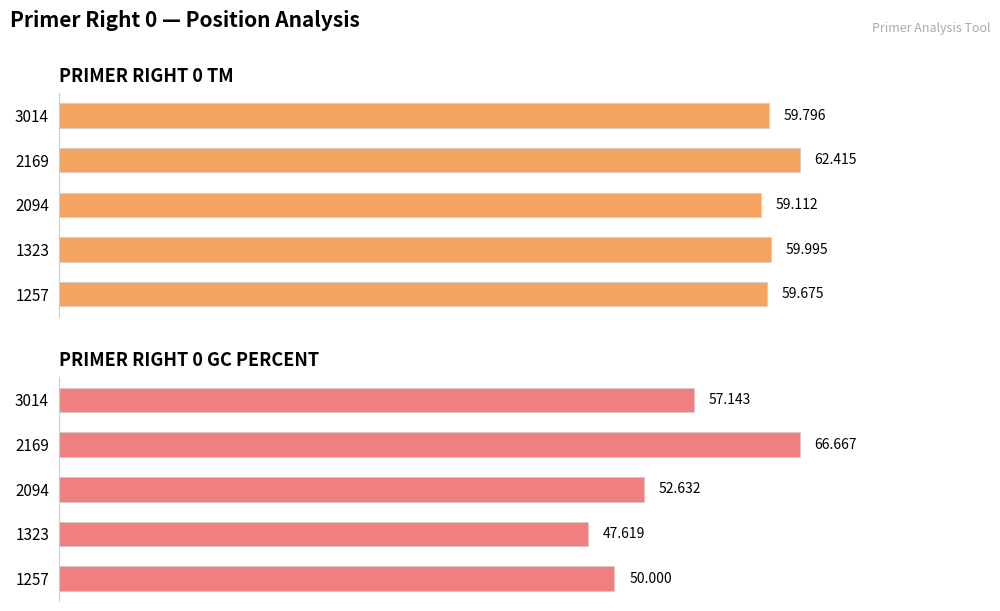

What are all the series names shown in the legend?

PRIMER_RIGHT_0_TM, PRIMER_RIGHT_0_GC_PERCENT